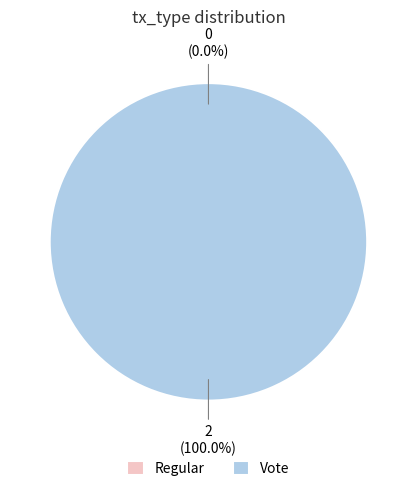

How much of the chart is everything except Regular?

100.0%